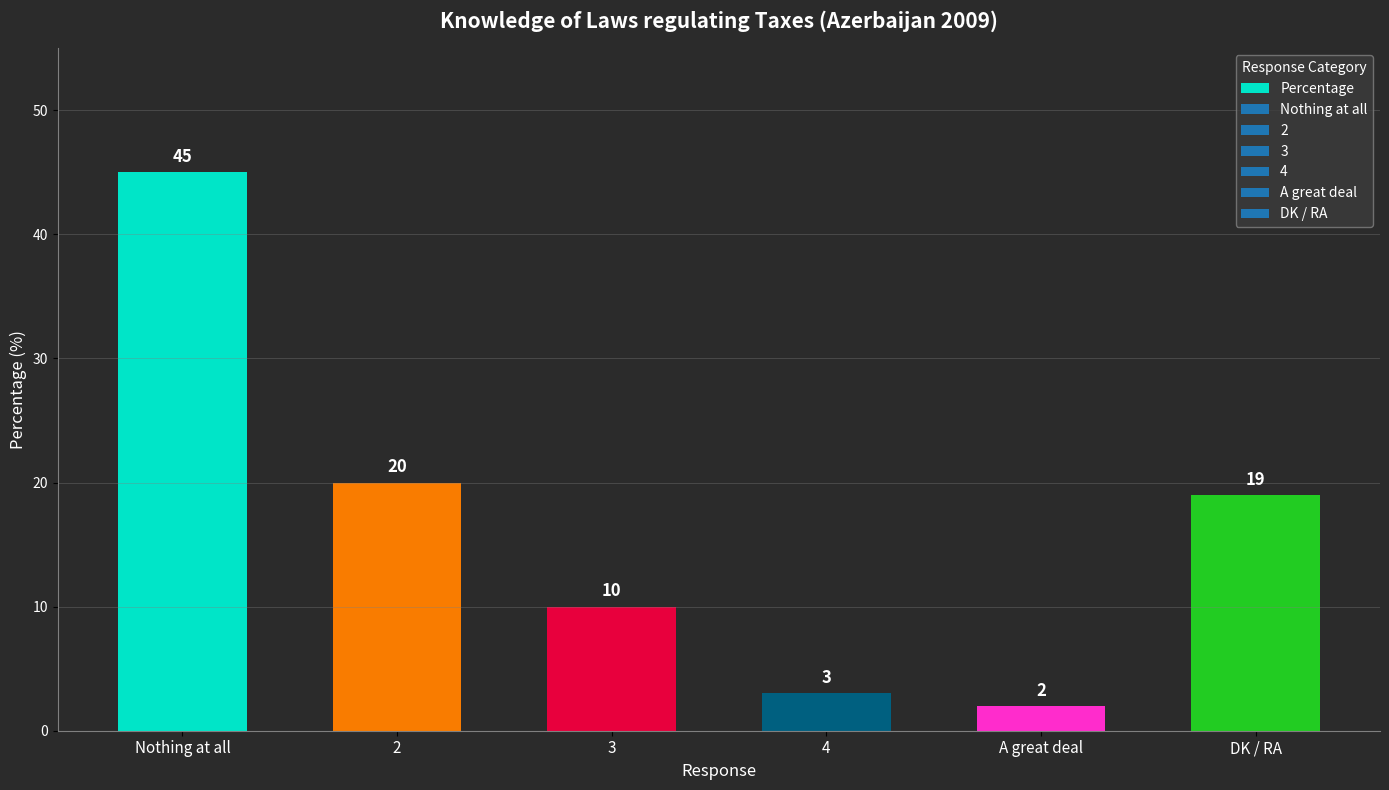

What is the label of the 4th bar from the right?

3